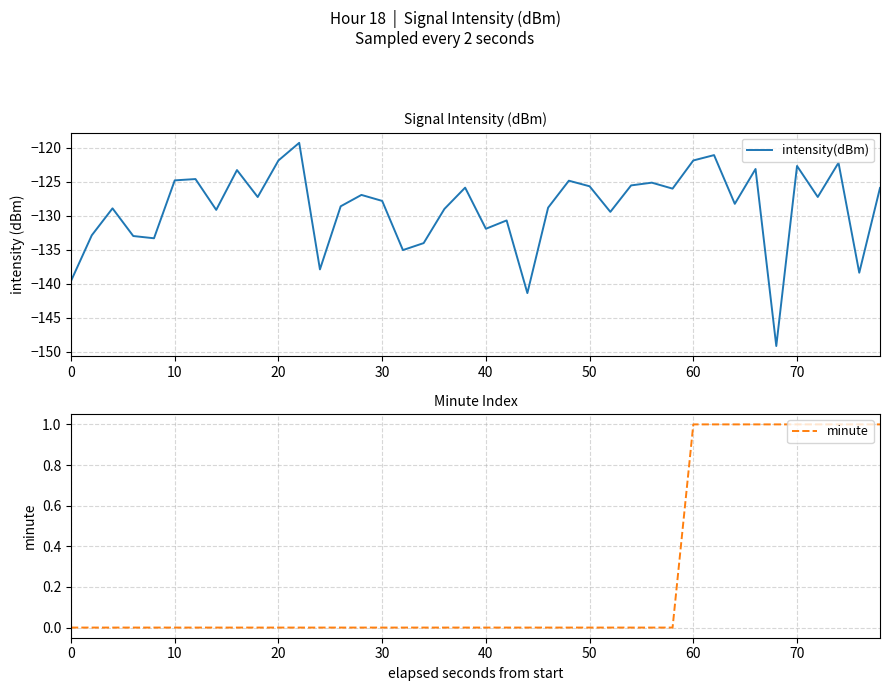

The intensity(dBm) series shows -139.6 at 0. True or false?

True